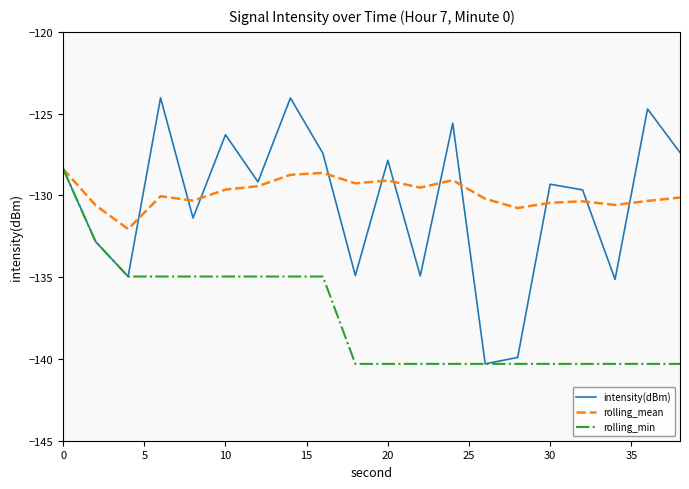

Which series has the largest range (max minus min)?

intensity(dBm)